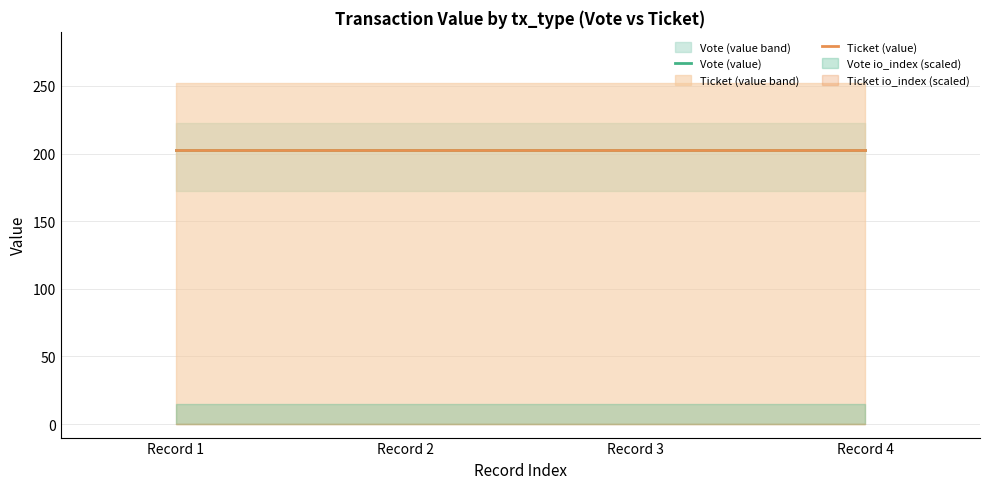

Does the chart have visible grid lines?

Yes